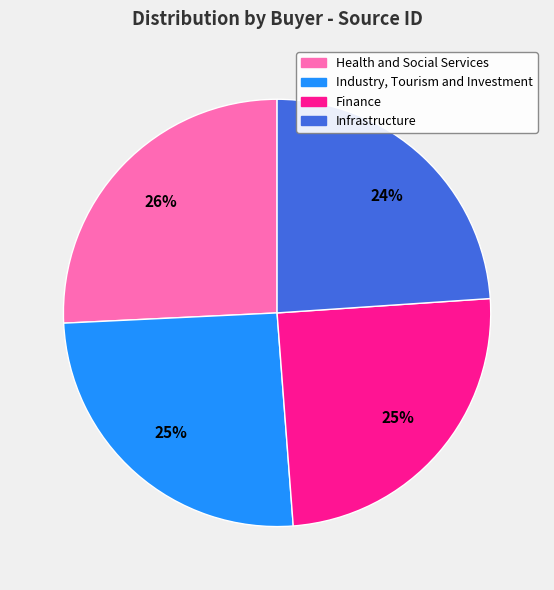

Which category has the smallest portion of the pie?

Infrastructure